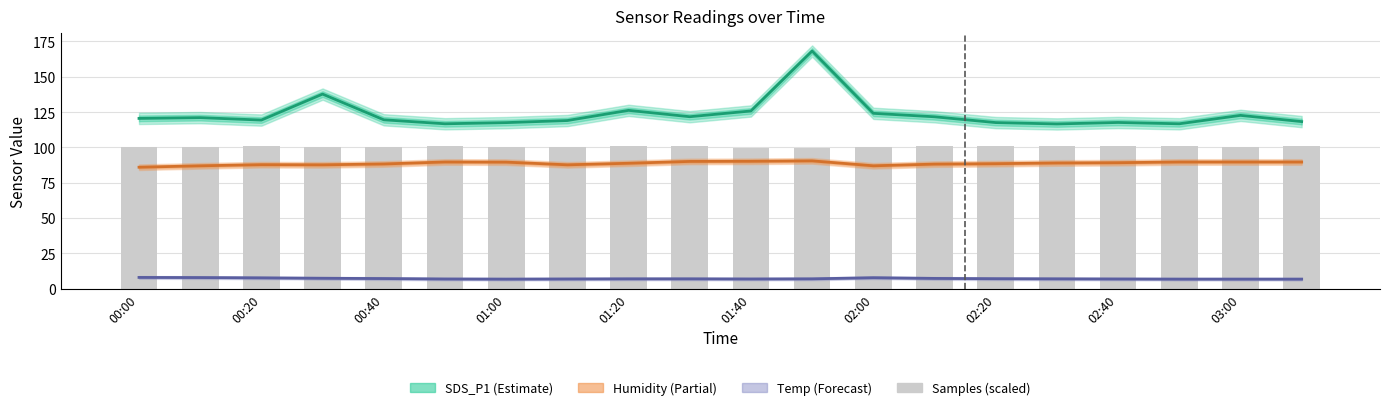

At which category is the sum across all series the highest?

11